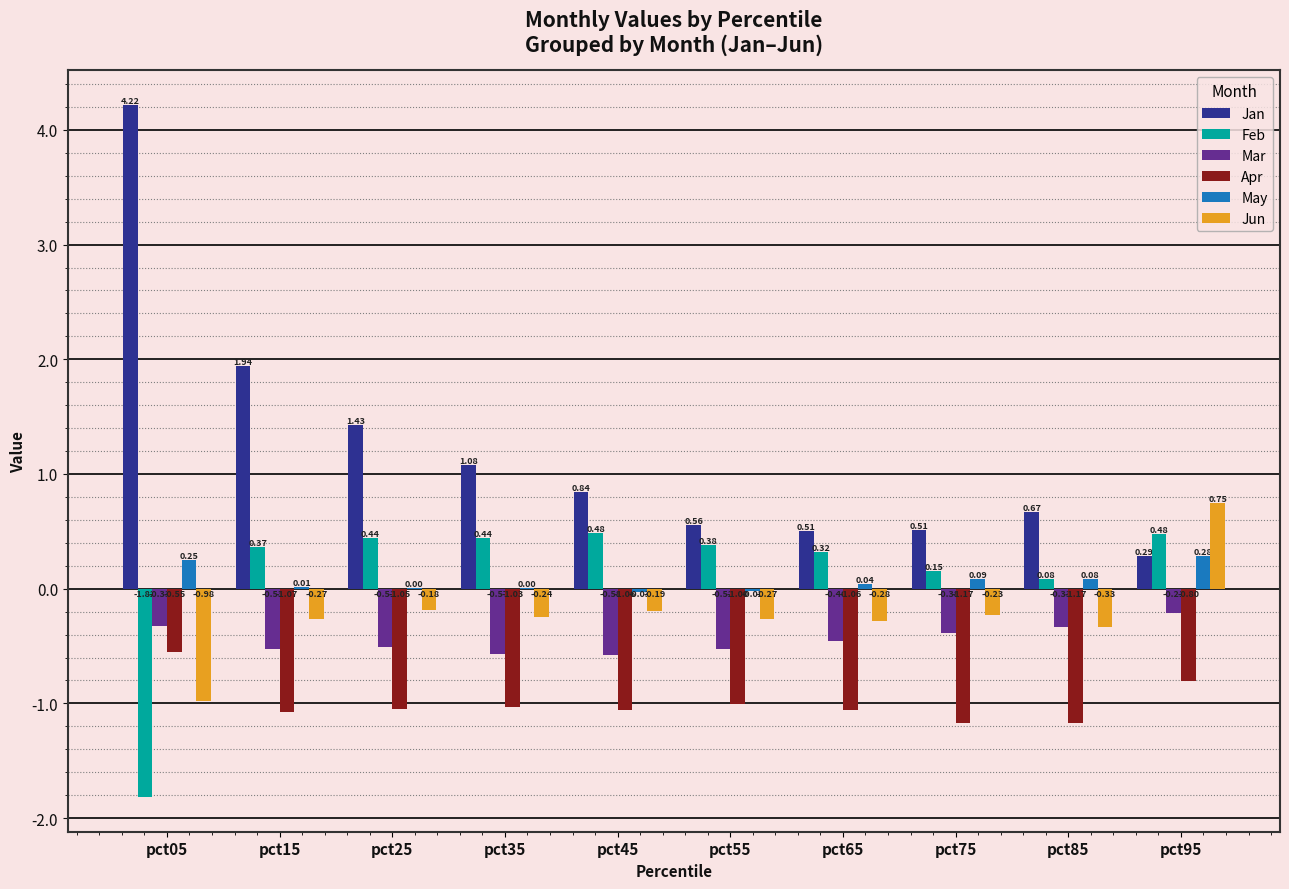

Is the value of May at pct95 greater than the value of Jan at pct95?

No